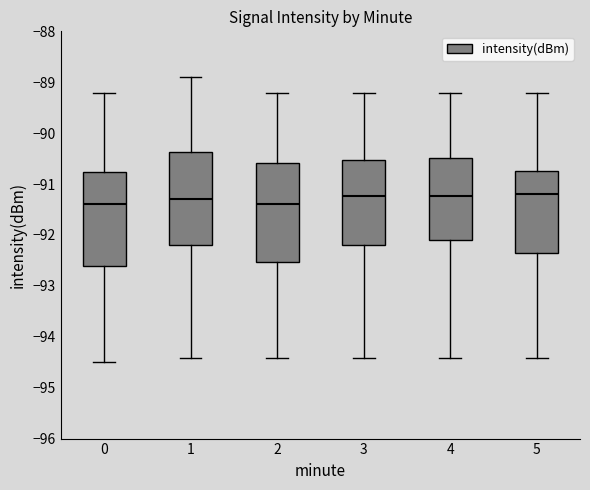

Where is the lower edge of the box at x = 0 on the y-axis? The values are not printed on the chart, so give them approximately, as read against the axis.

-92.6